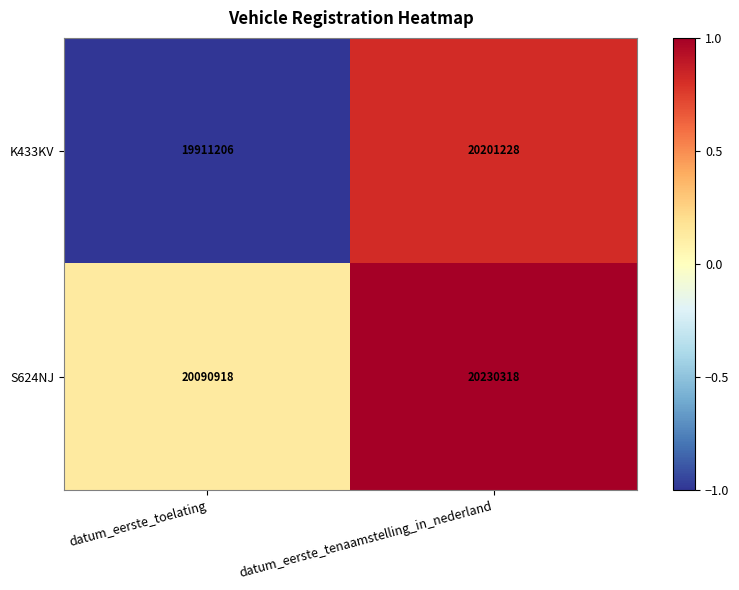

At which category is the sum across all series the highest?

datum_eerste_tenaamstelling_in_nederland